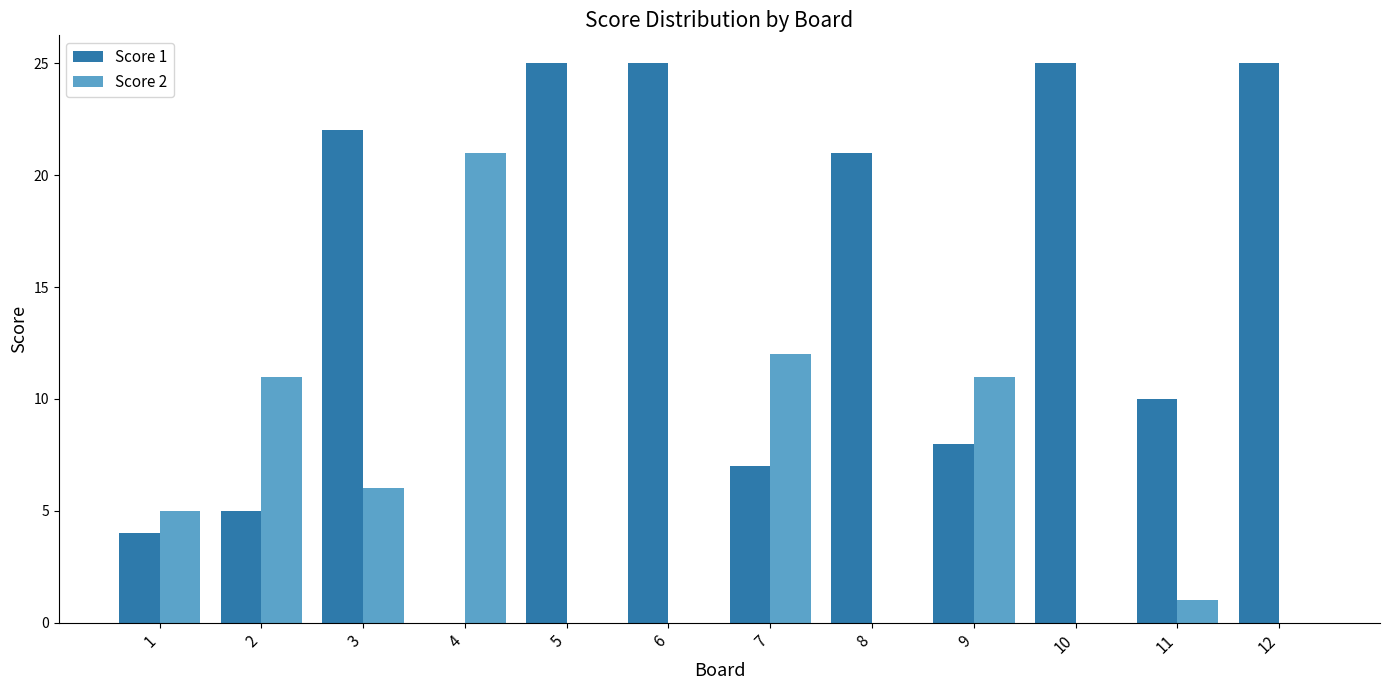

Which series changed the most between 4 and 10?

Score 1